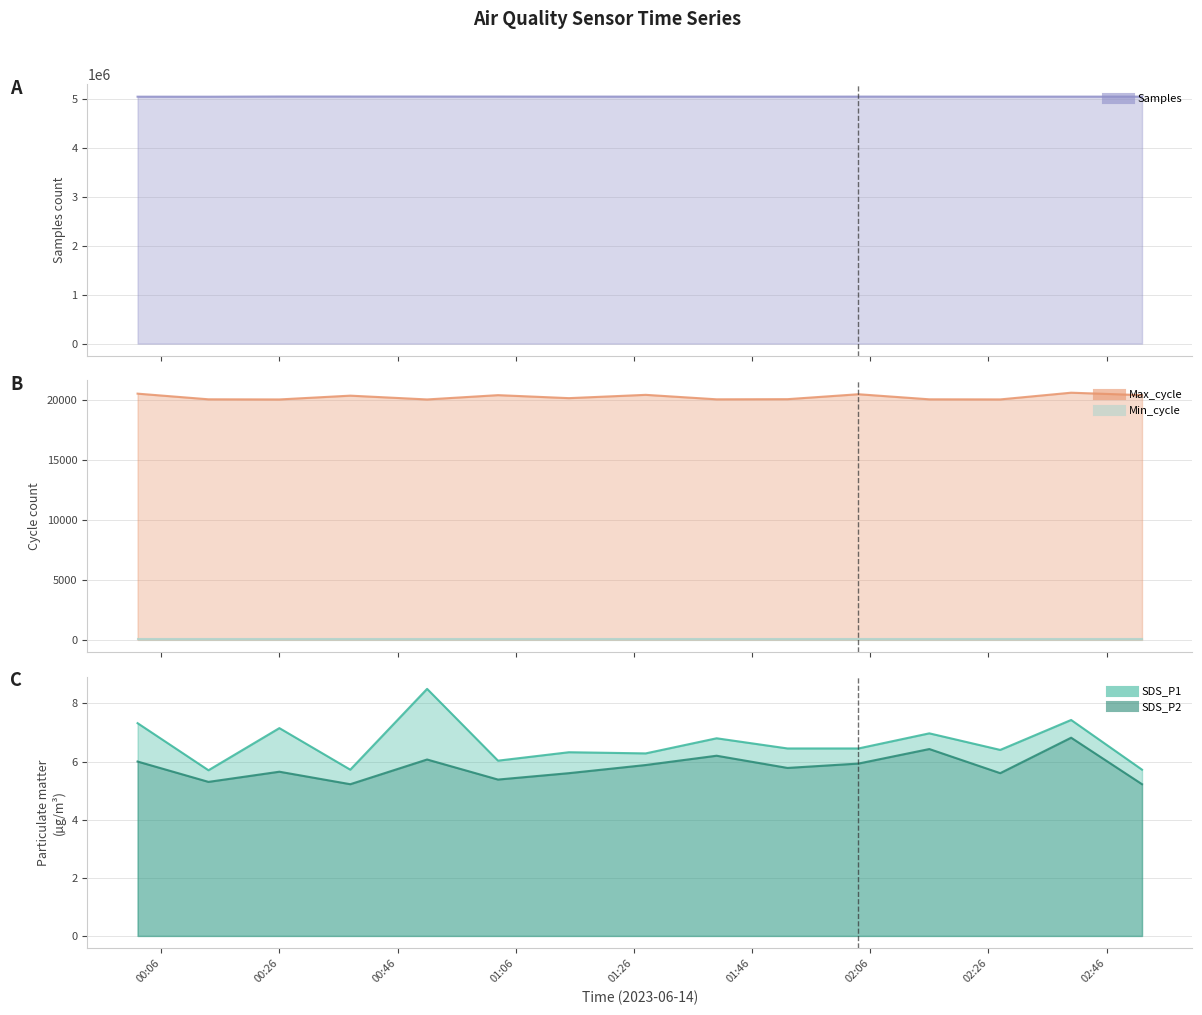

Which series changed the most between 2023/06/14 00:14 and 2023/06/14 02:40?

Samples